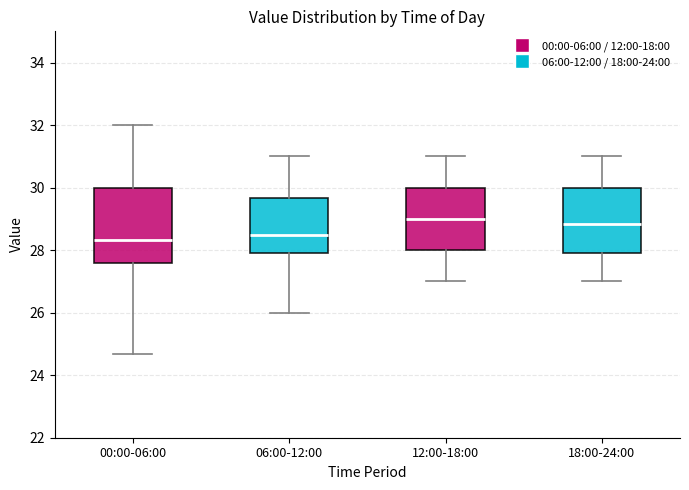

Reading left to right, transcribe this box plot: for each box, give where its median line is, the range the box spans, and where its two whiskers end, as read against the y-axis. The values are not printed on the chart, so give them approximately, as read against the axis.

00:00-06:00: median 28.4, box 27.6 to 30.0, whiskers 24.6 to 32.0
06:00-12:00: median 28.6, box 28.0 to 29.6, whiskers 26.0 to 31.0
12:00-18:00: median 29.0, box 28.0 to 30.0, whiskers 27.0 to 31.0
18:00-24:00: median 28.8, box 28.0 to 30.0, whiskers 27.0 to 31.0